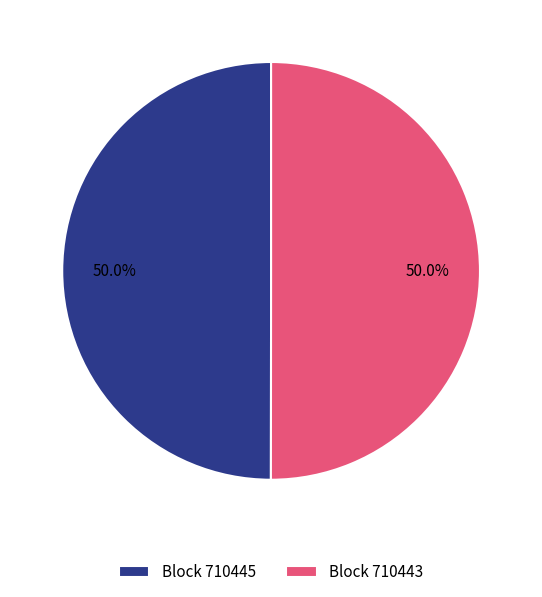

What percentage is NOT represented by Block 710443?

50.0%